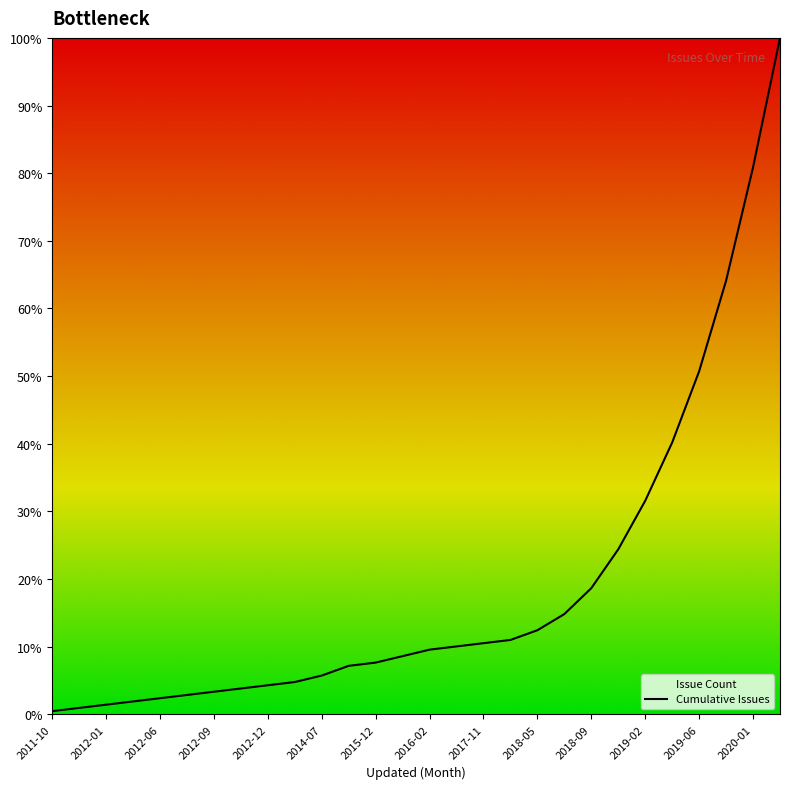

What is the label of the 16th point from the right?

2015-12